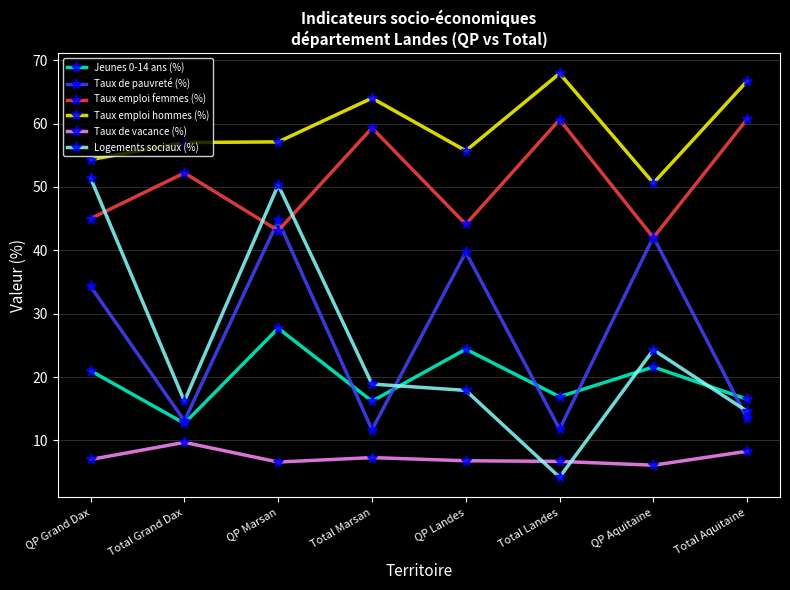

Between QP Landes and Total Aquitaine, which series saw the biggest shift?

Taux de pauvreté (%)